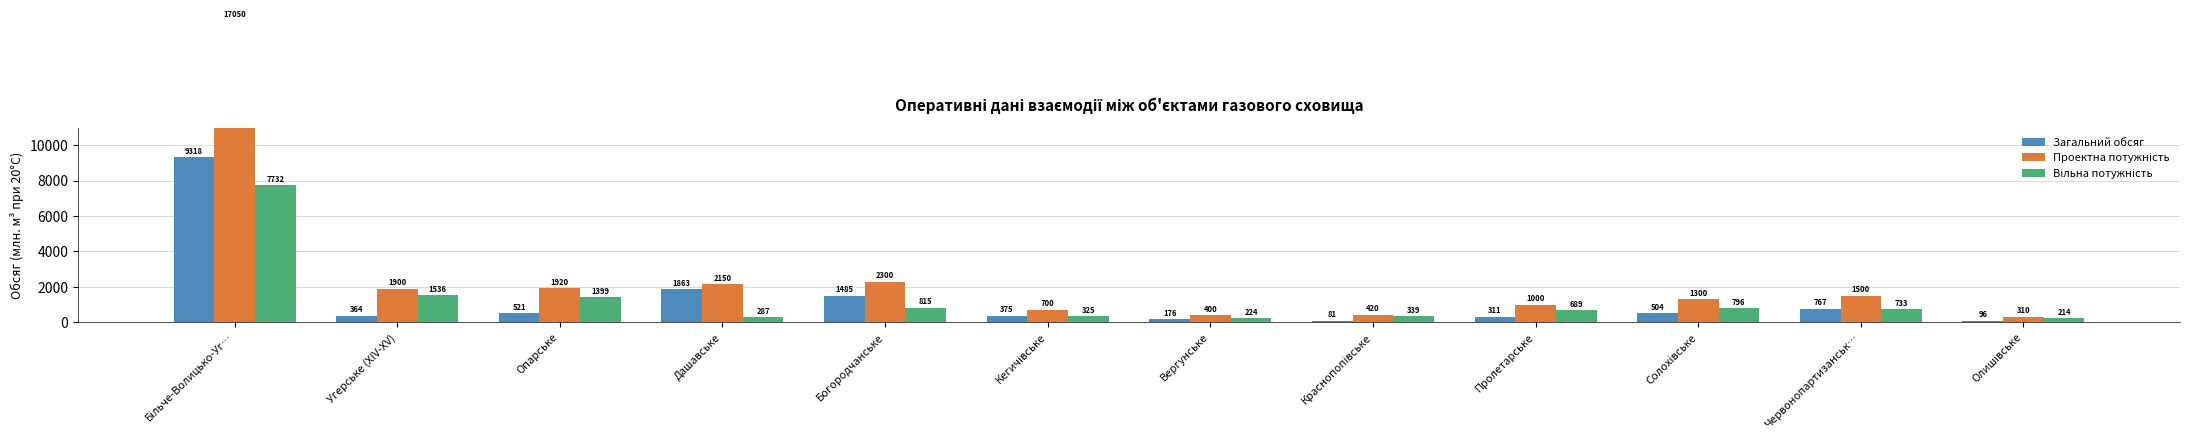

Which has a higher value, Угерське (XIV-XV) or Солохівське?

Солохівське